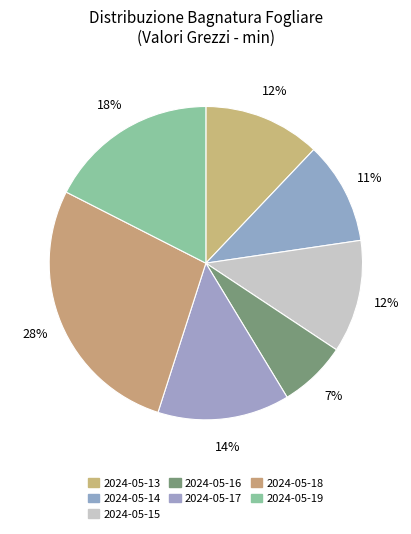

Count the number of slices in the pie.

7